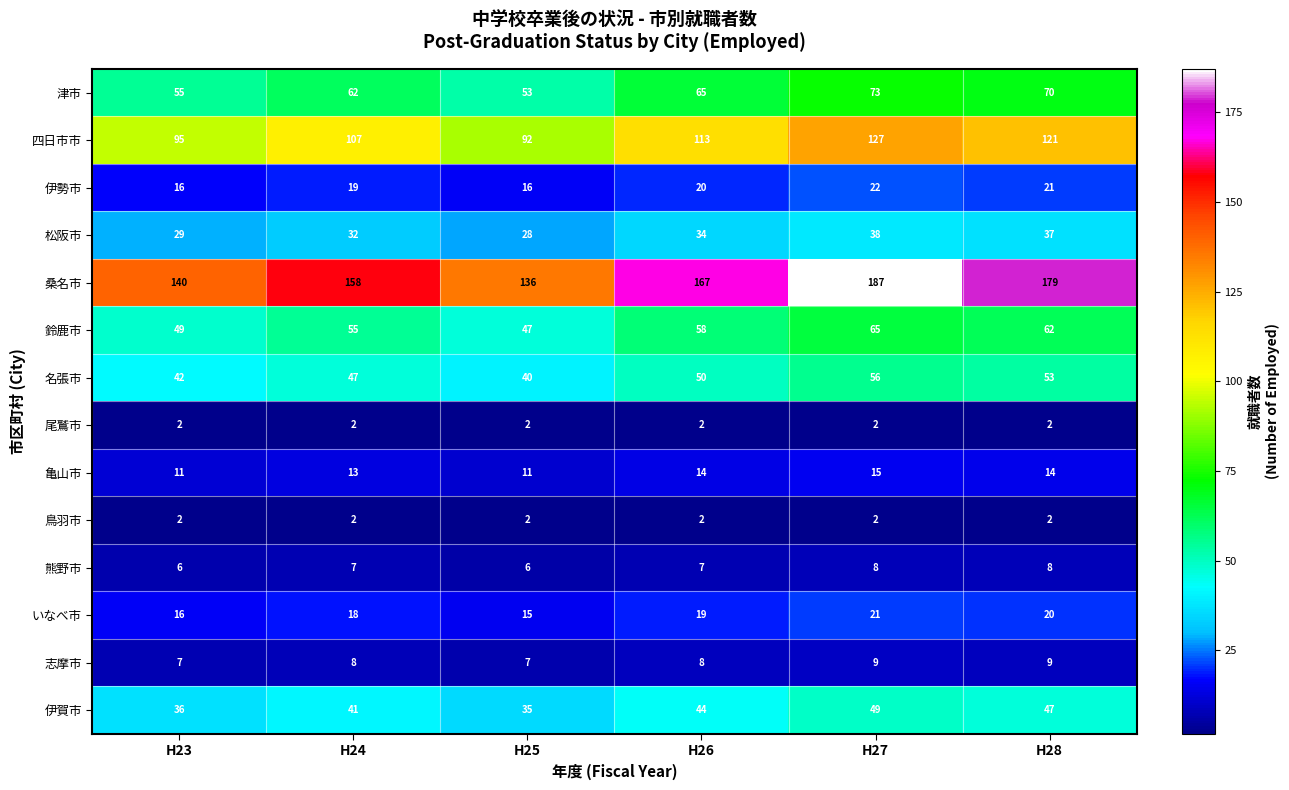

Between H25 and H27, which series saw the biggest shift?

桑名市